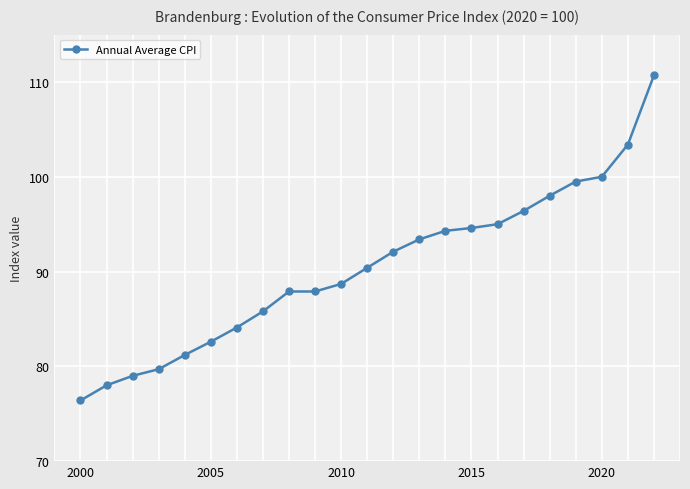

What is the smallest value displayed?

76.4